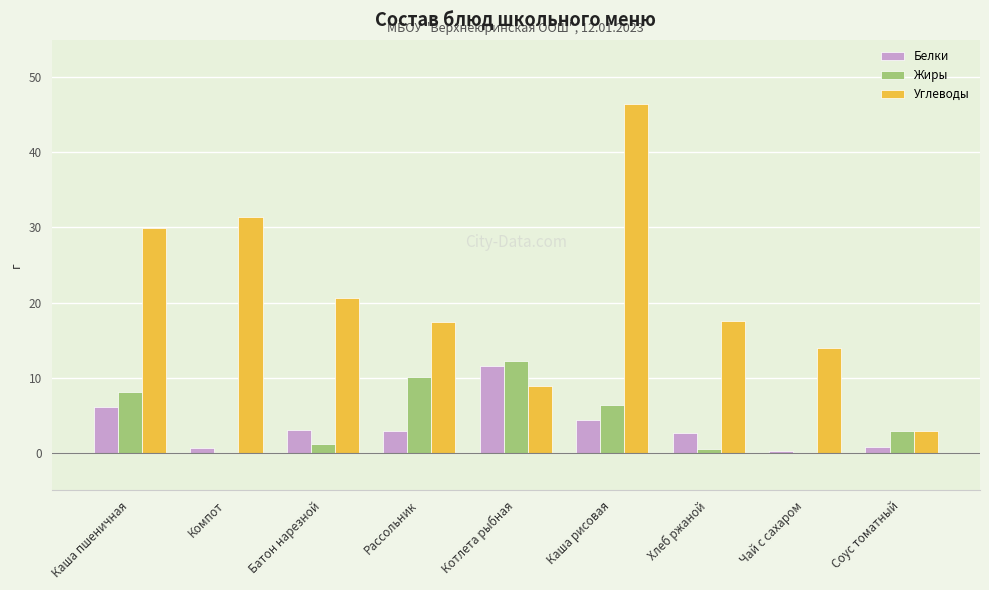

What is the total value across all series at Котлета рыбная?

32.7